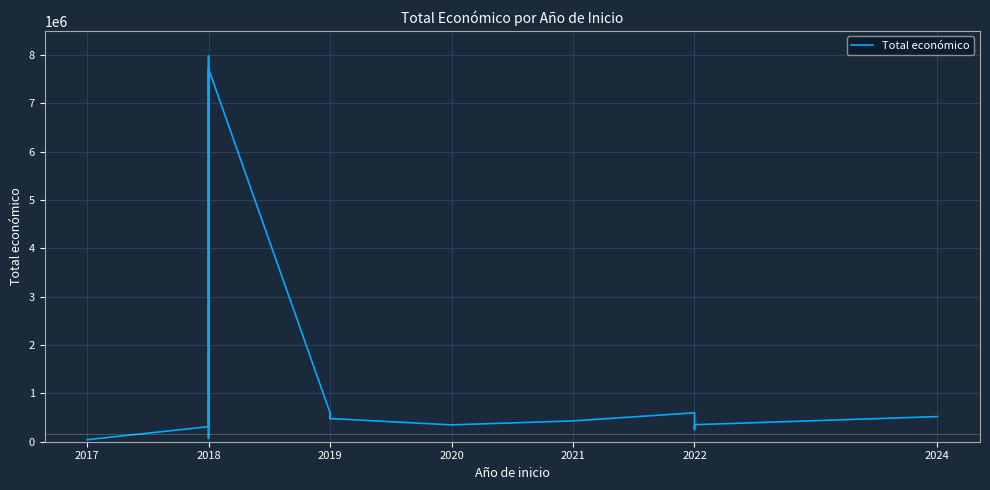

The chart shows a value of 917366 at 2024. True or false?

False